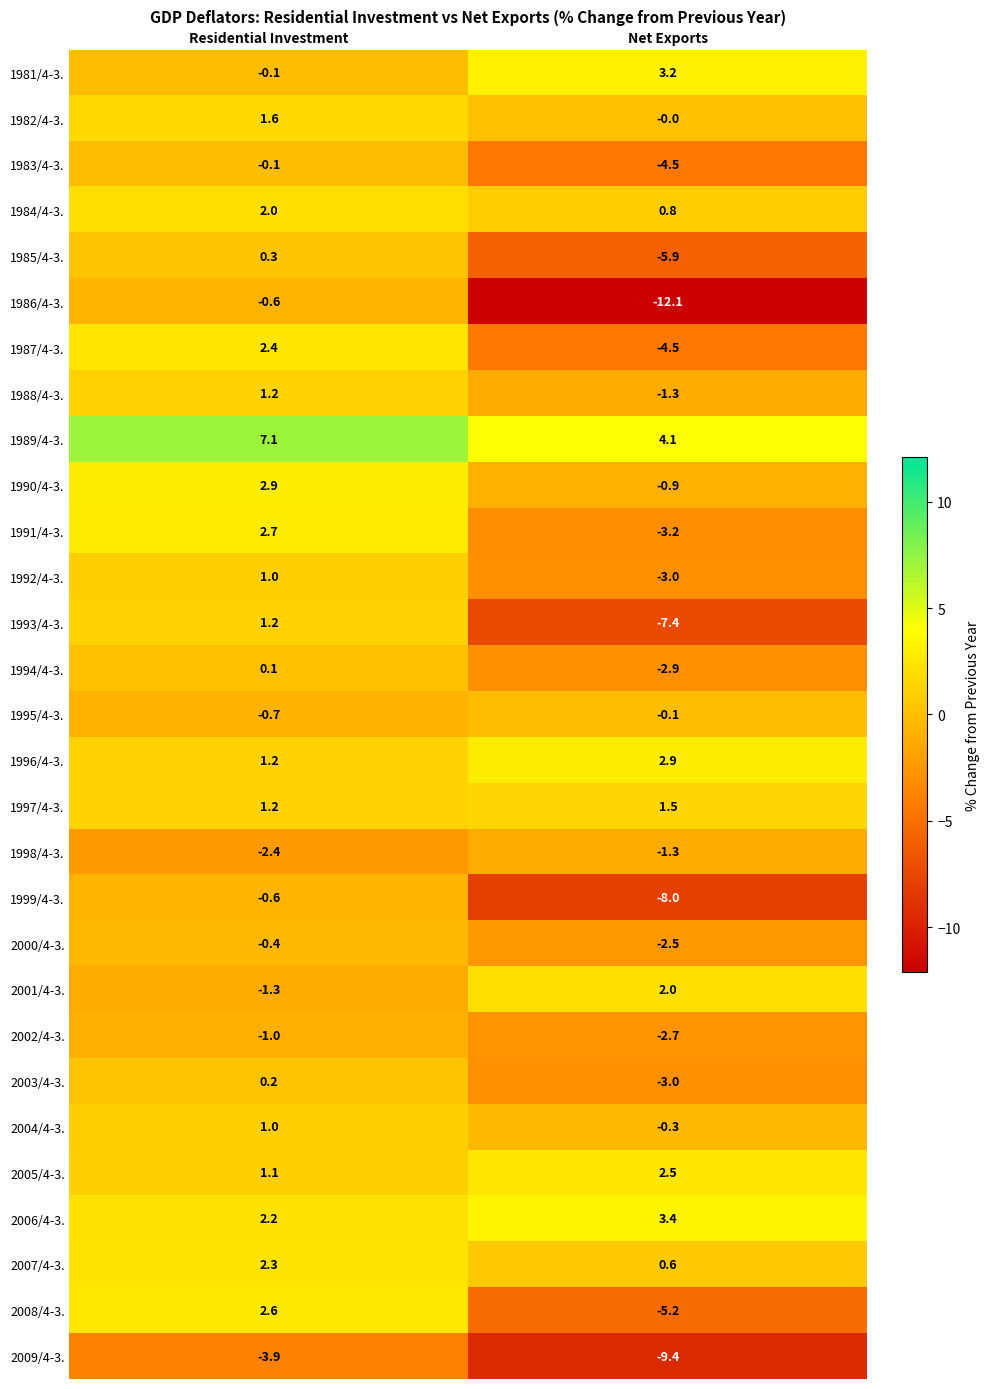

Which series has the largest range (max minus min)?

1986/4-3.